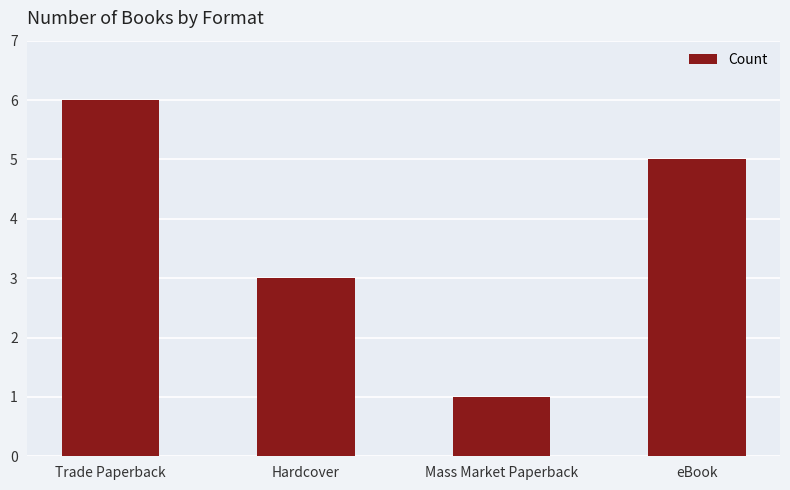

What is the average value?

4